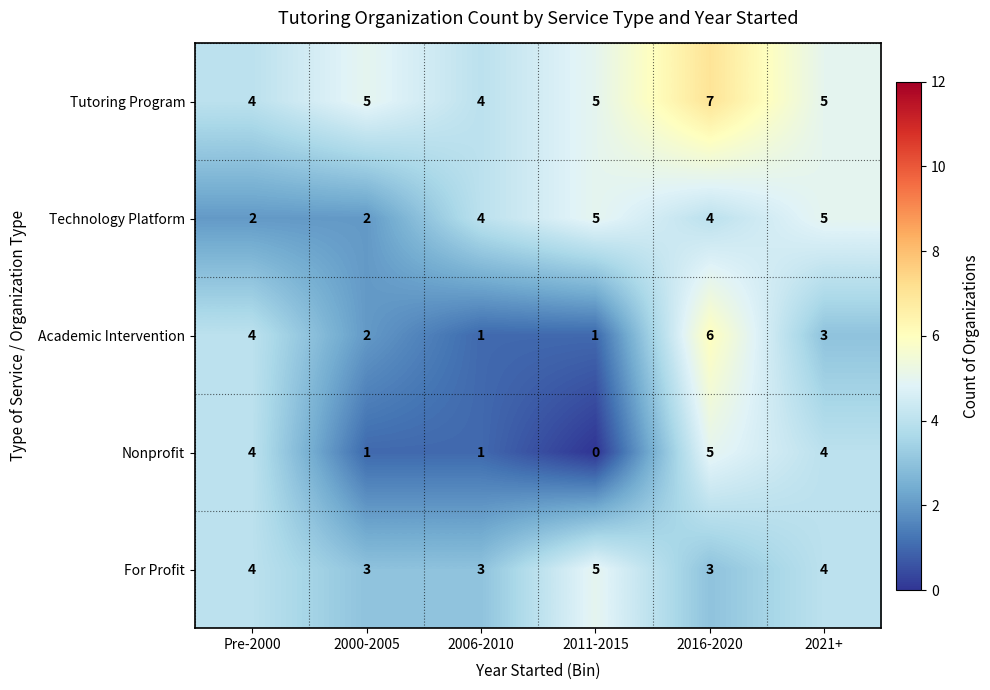

Which series has the largest range (max minus min)?

Academic Intervention